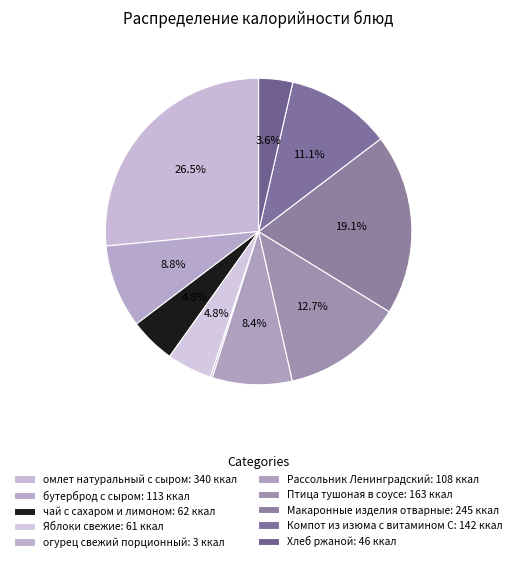

What is the change in value from Яблоки свежие to Птица тушоная в соусе?

+102.0